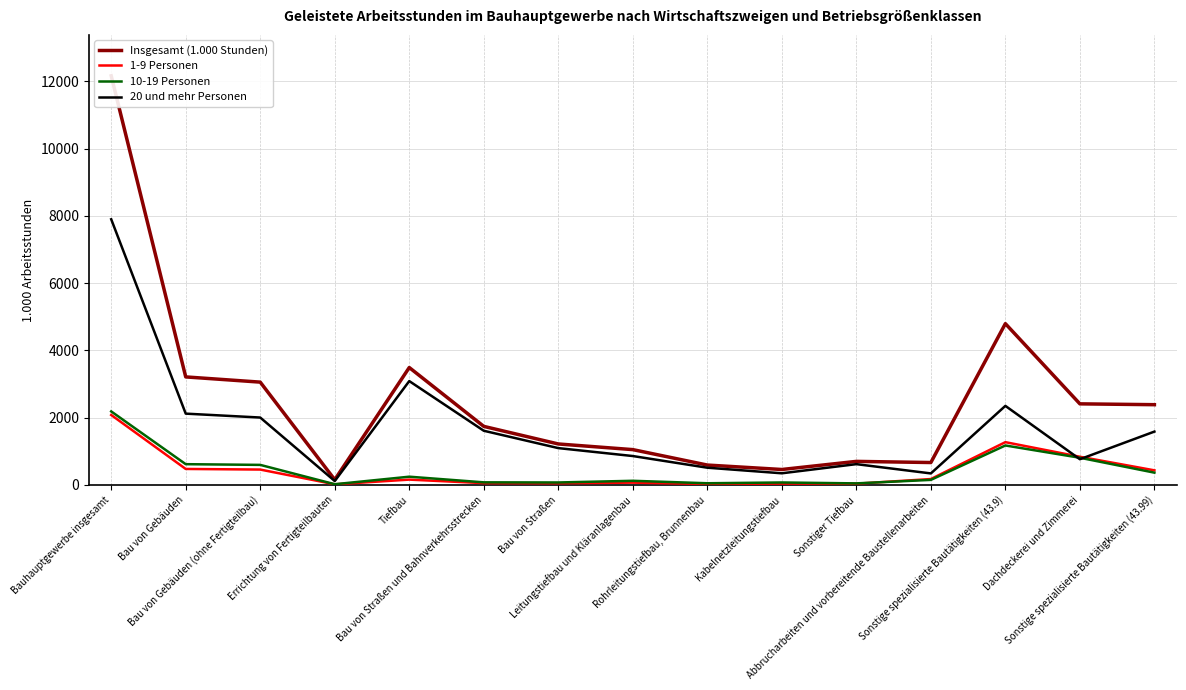

True or false: Insgesamt (1.000 Stunden) has more than 1 points higher than both neighbors.

True